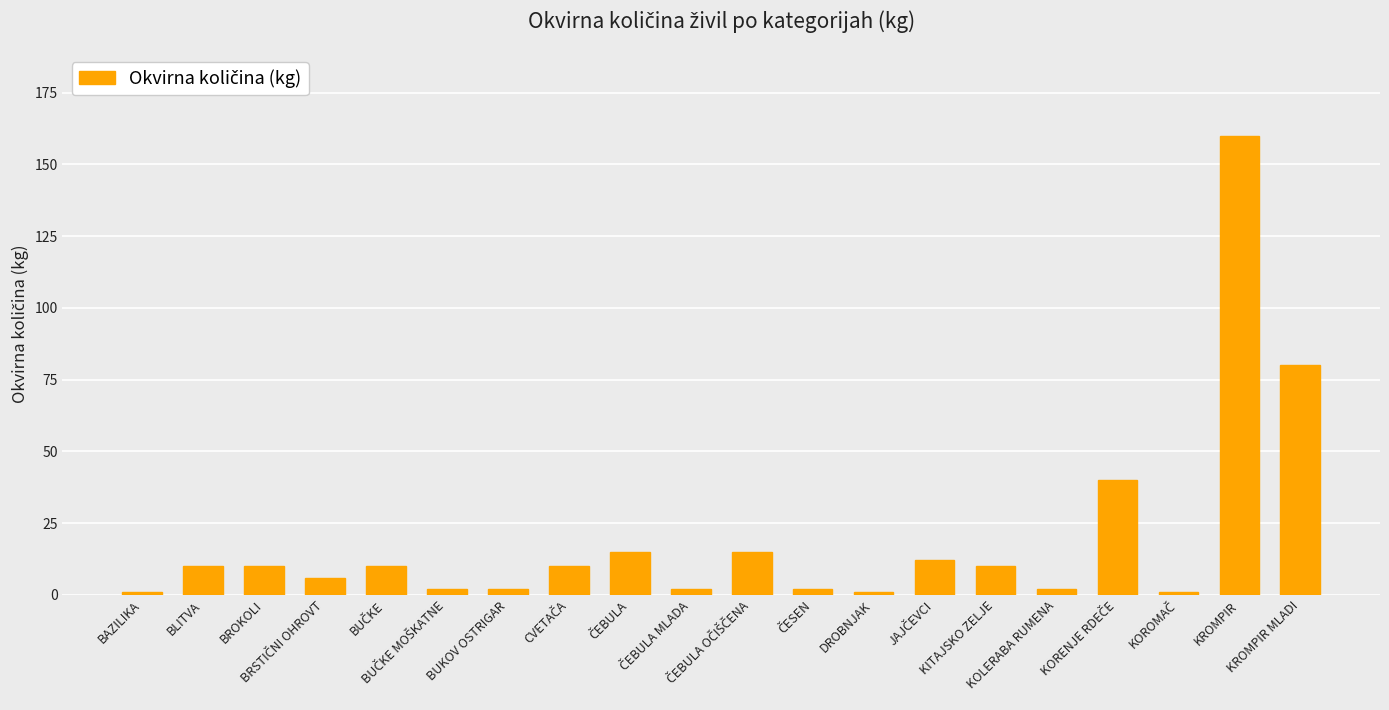

What is the value of the 20th bar from the left?

80